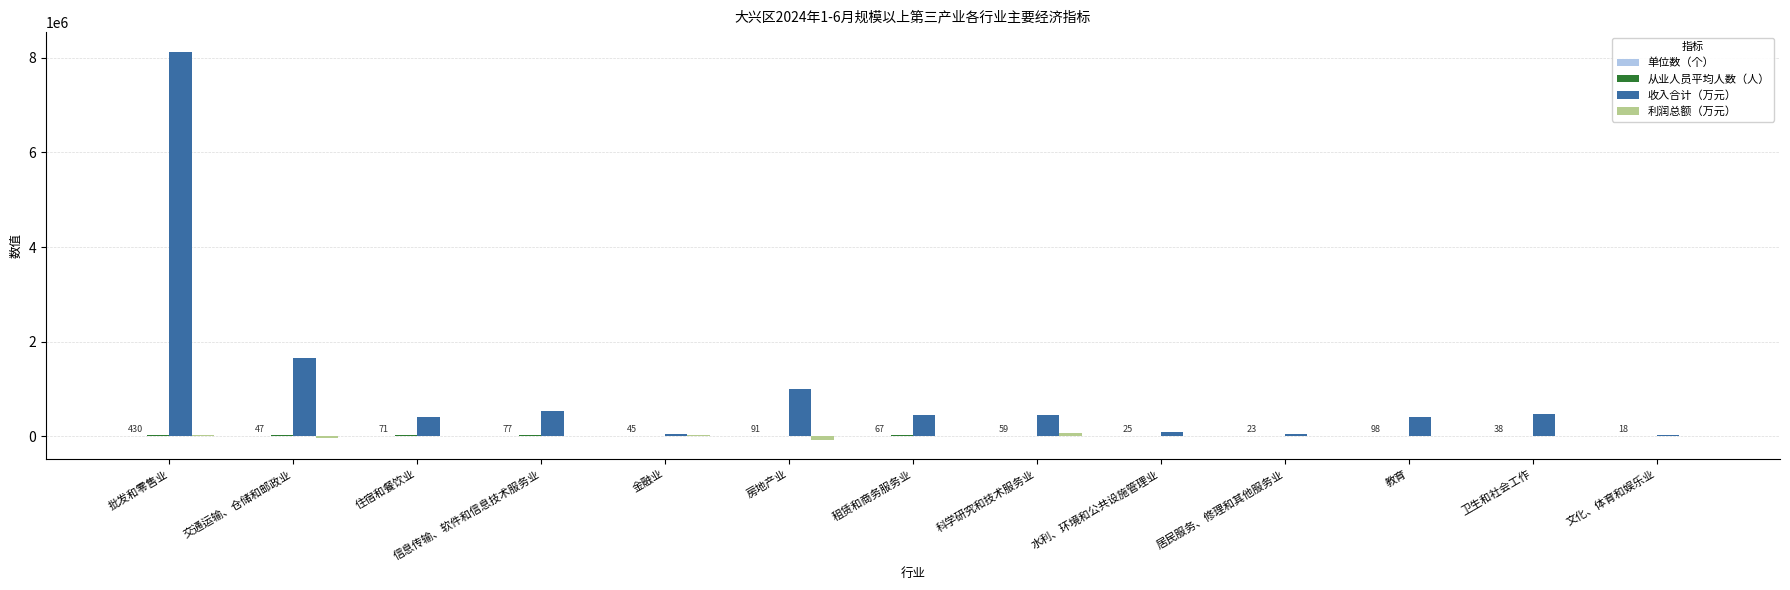

The value of 收入合计（万元） at 信息传输、软件和信息技术服务业 is 925971.6. True or false?

False